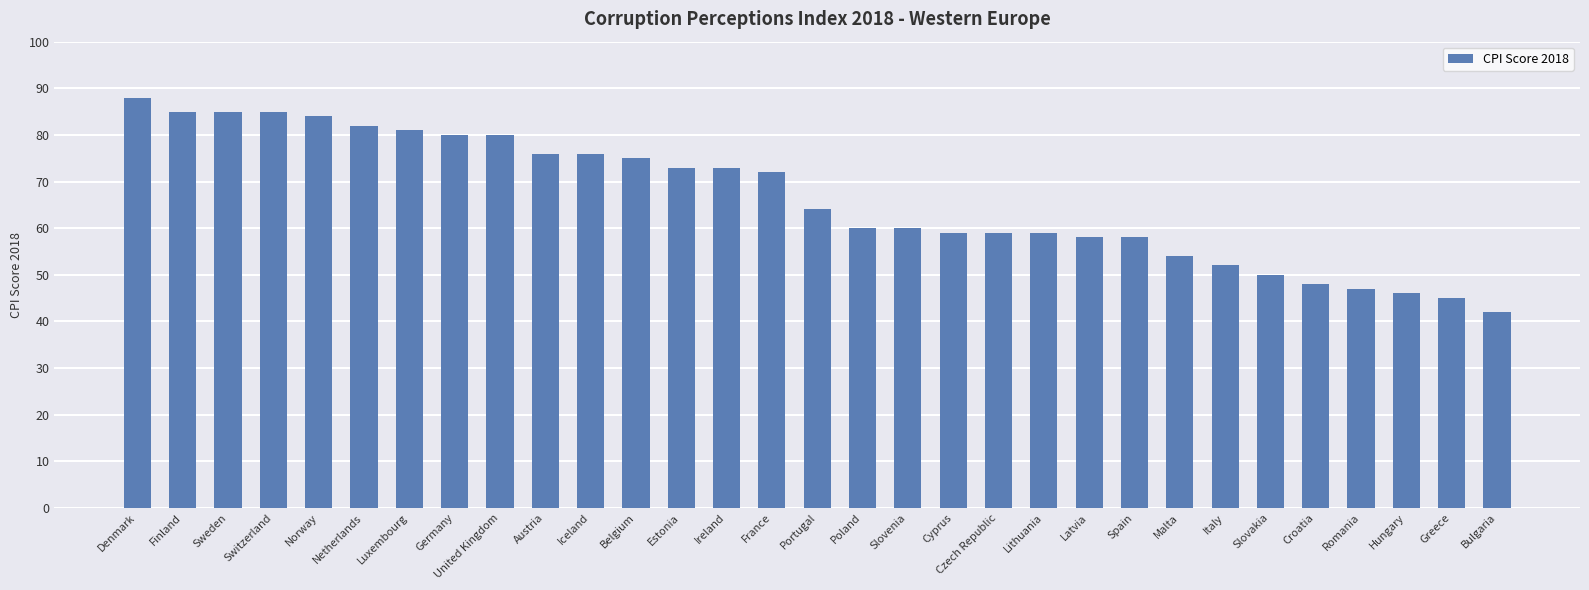

Count the number of categories in the chart.

31